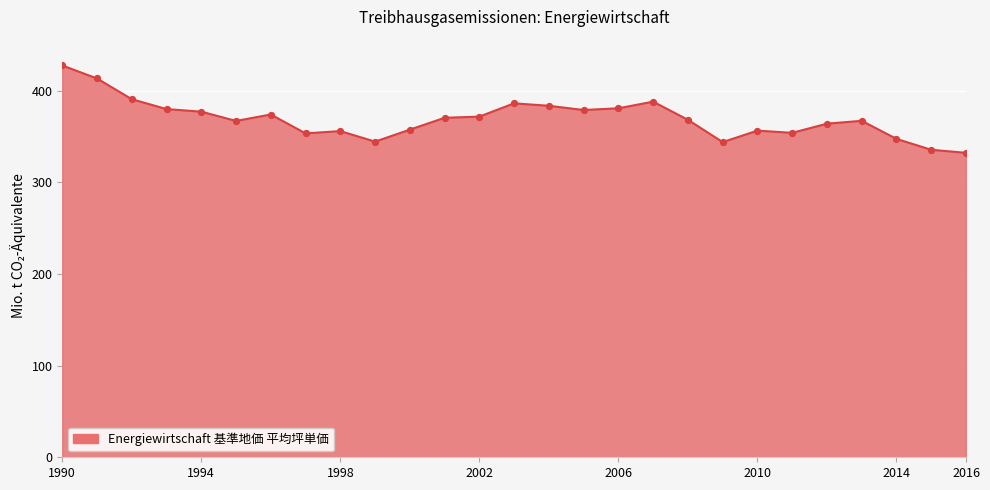

What is the maximum value shown in the chart?

427.4